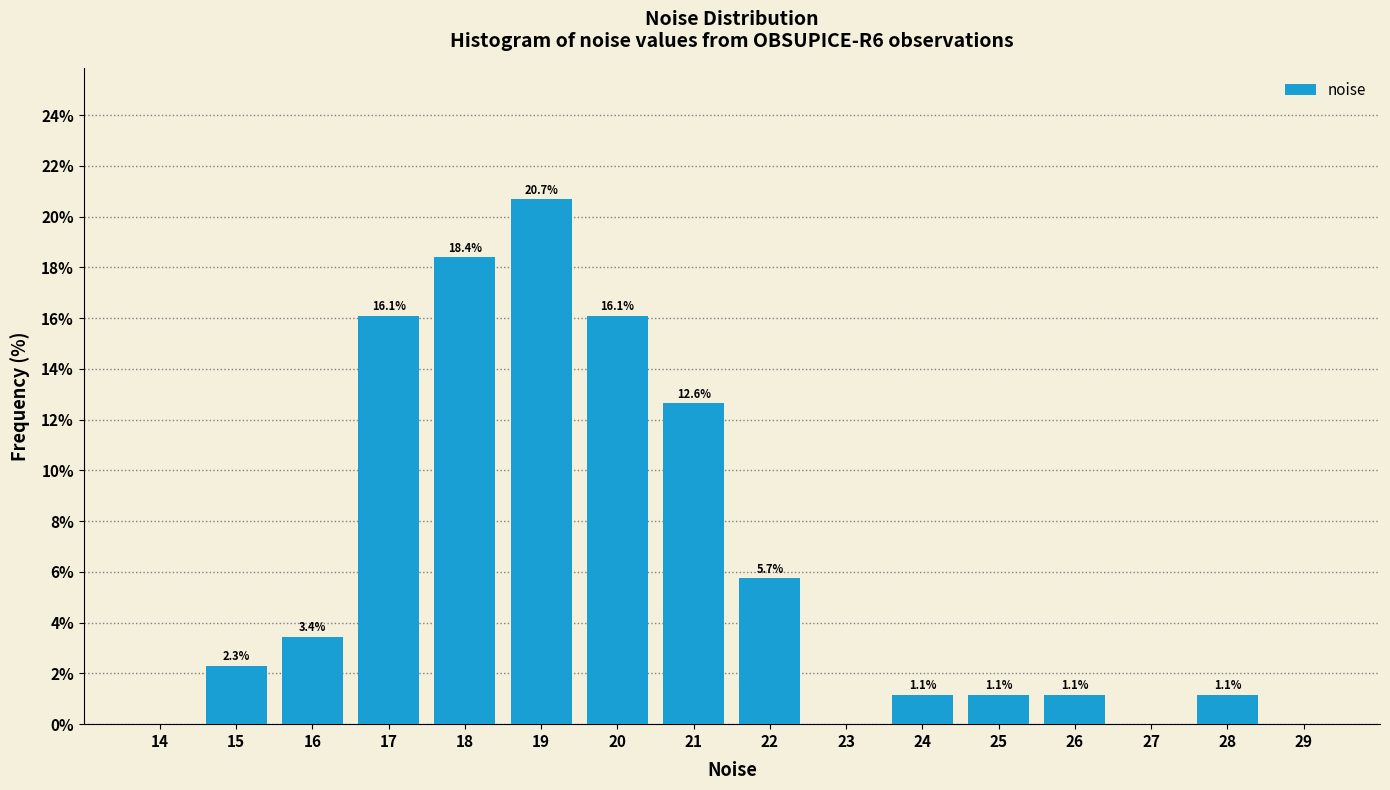

Reading right to left, transcribe all the data shown in this chart.

29=0.0	28=1.1	27=0.0	26=1.1	25=1.1	24=1.1	23=0.0	22=5.7	21=12.6	20=16.1	19=20.7	18=18.4	17=16.1	16=3.4	15=2.3	14=0.0